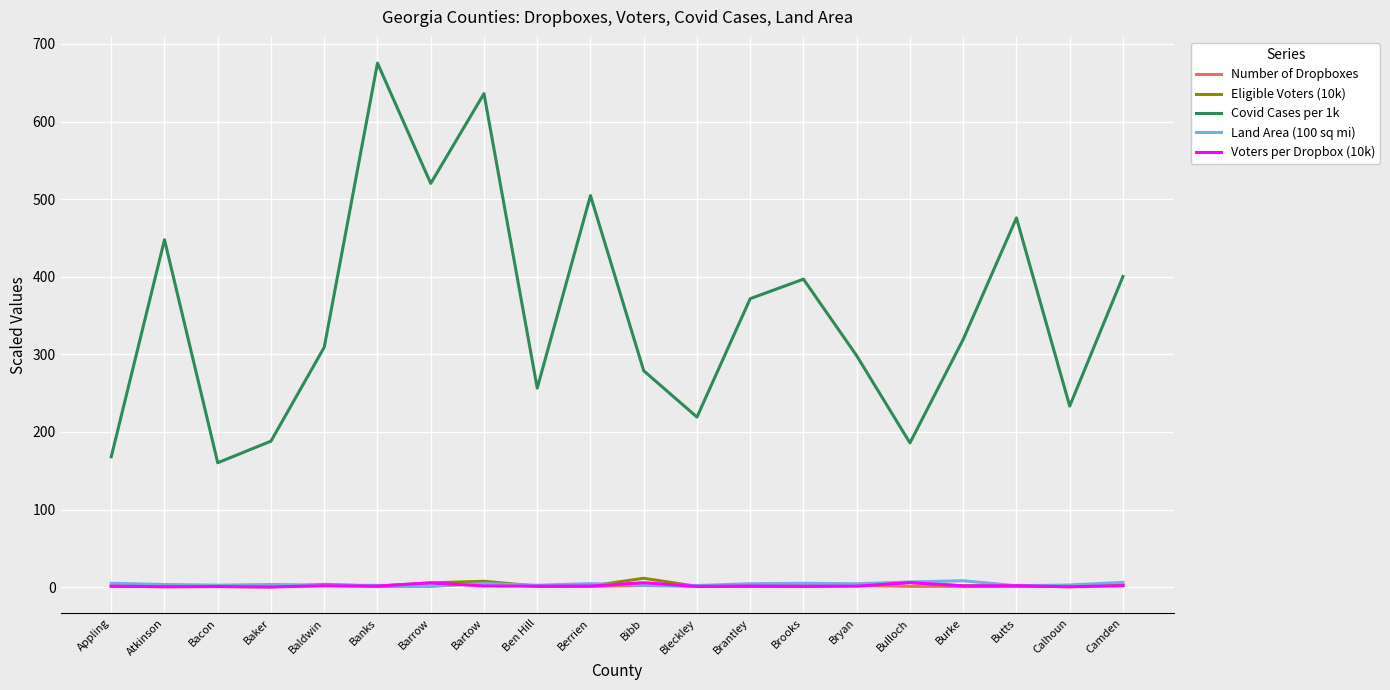

True or false: Covid Cases per 1k and Voters per Dropbox (10k) cross at least once.

False